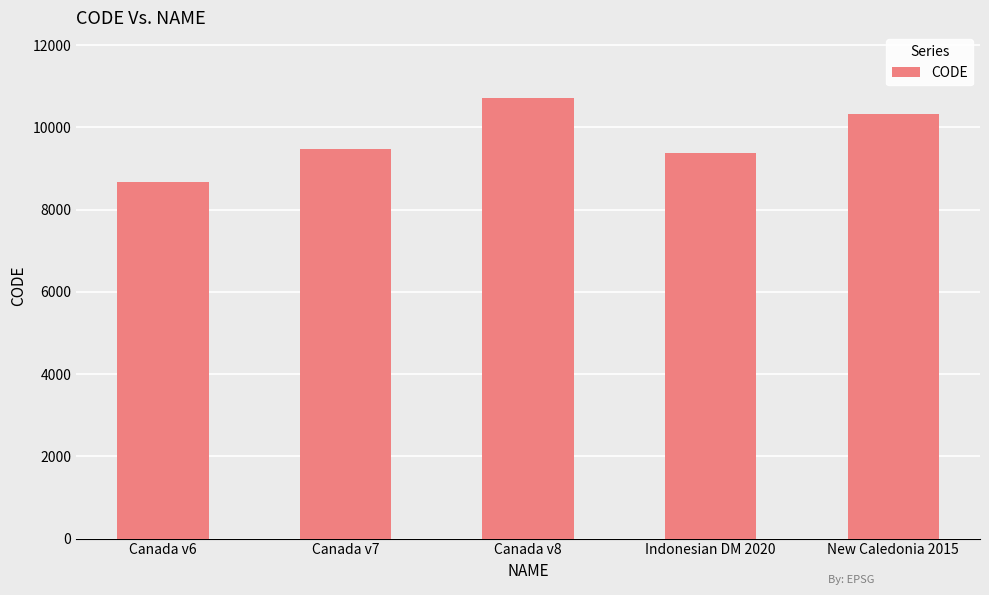

What position from the right is Canada v7?

4